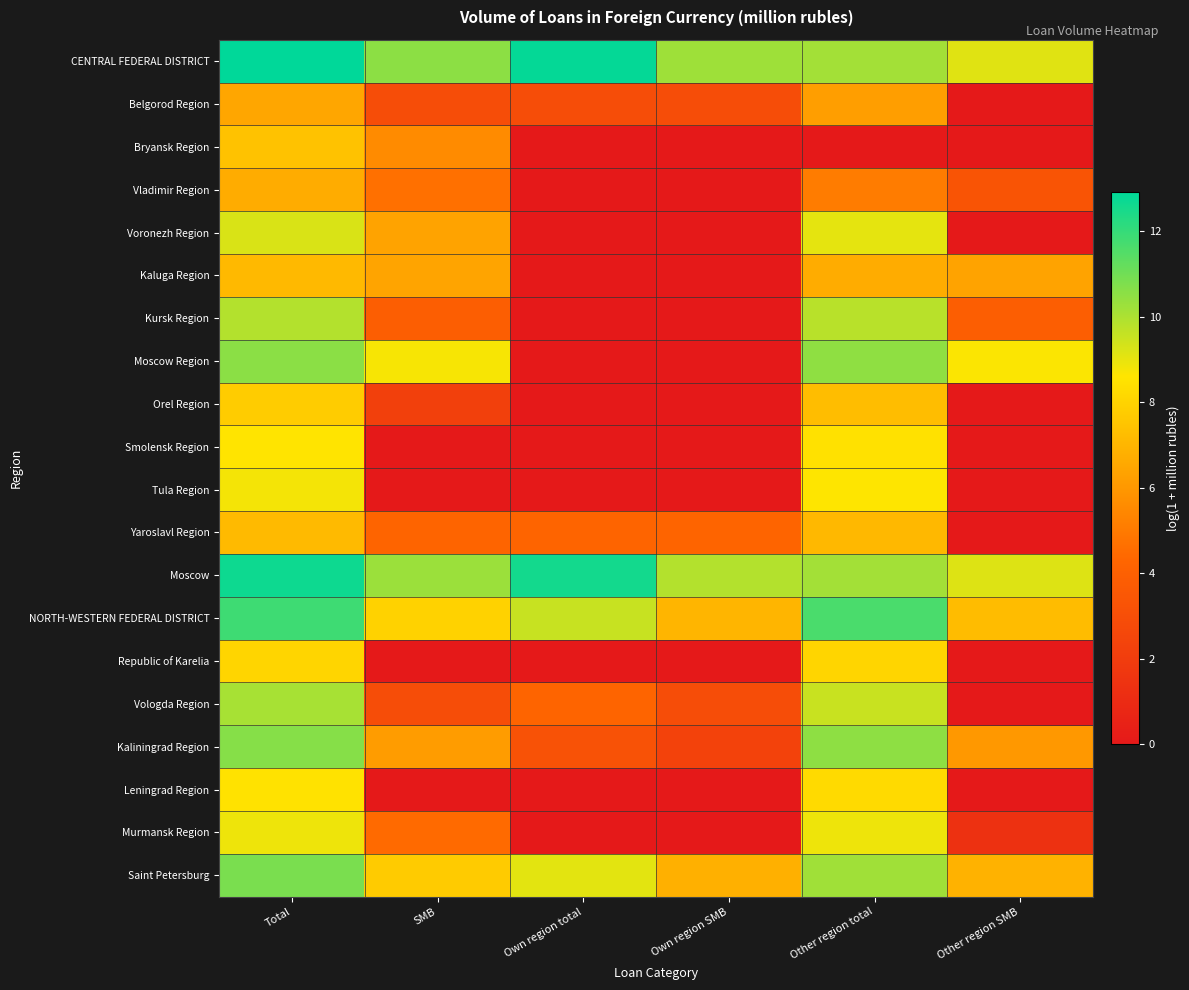

What is the total value across all series at Other region total?

166.1